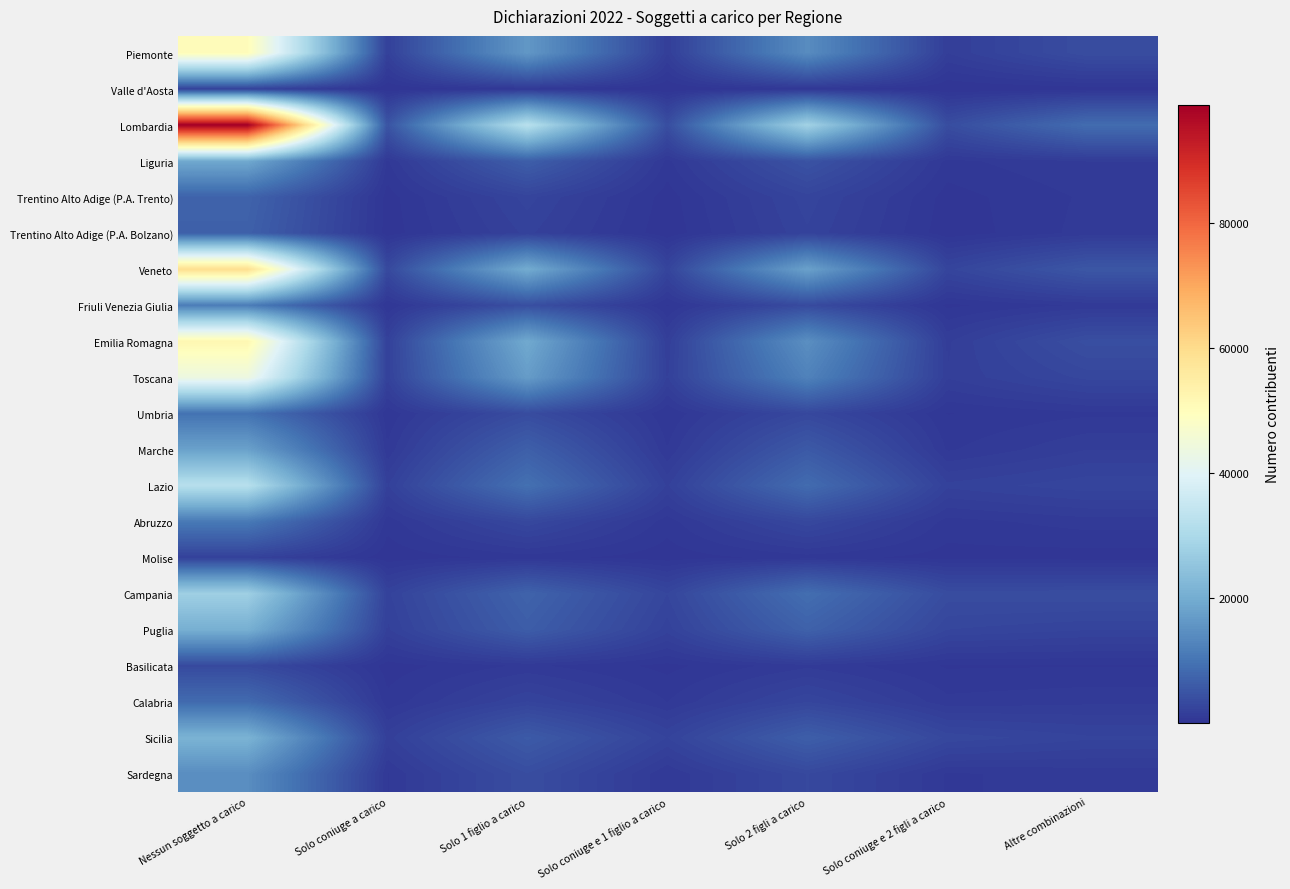

At how many categories does at least one series exceed 7321?

4